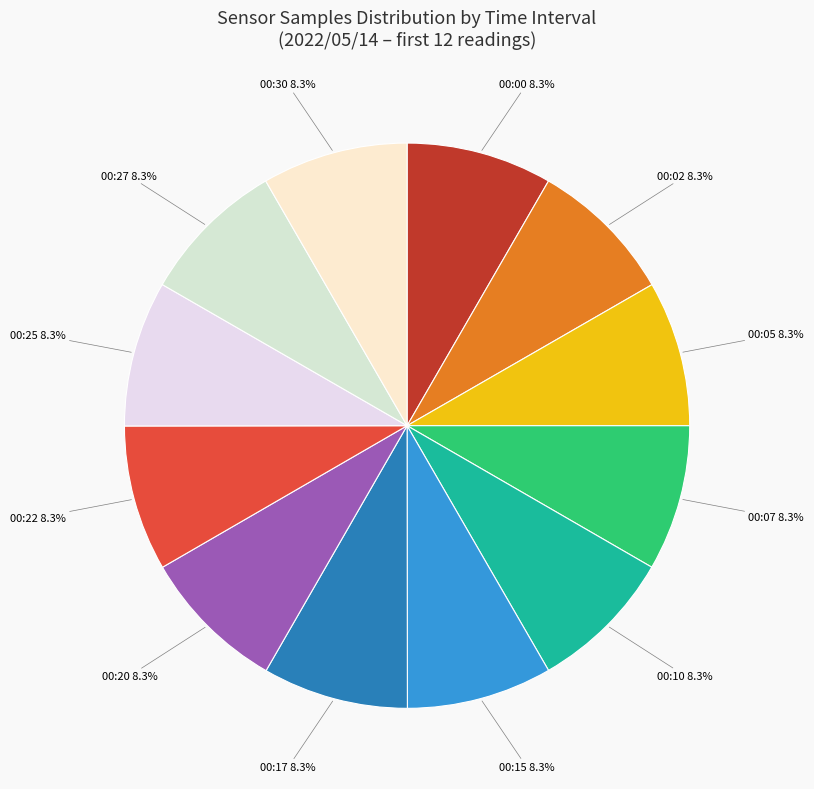

How many segments does this pie chart have?

12